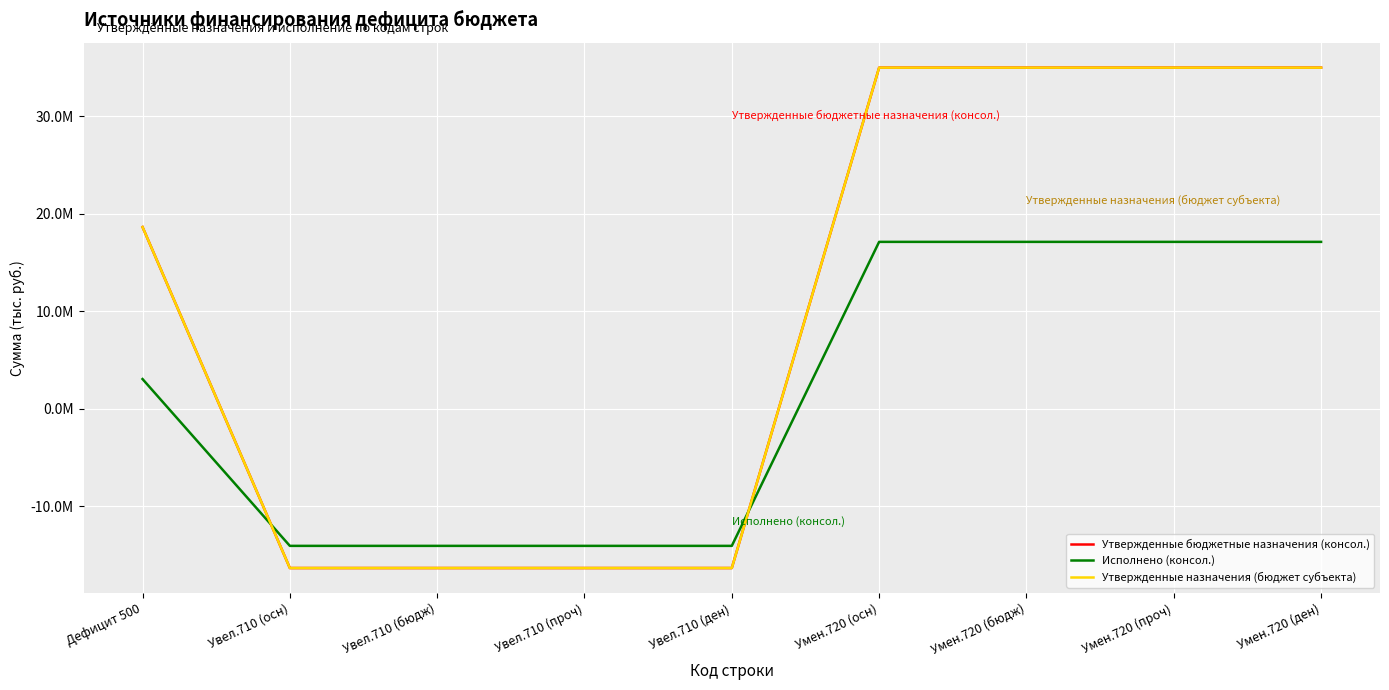

What is the label of the 3rd point from the left?

Увел.710 (бюдж)